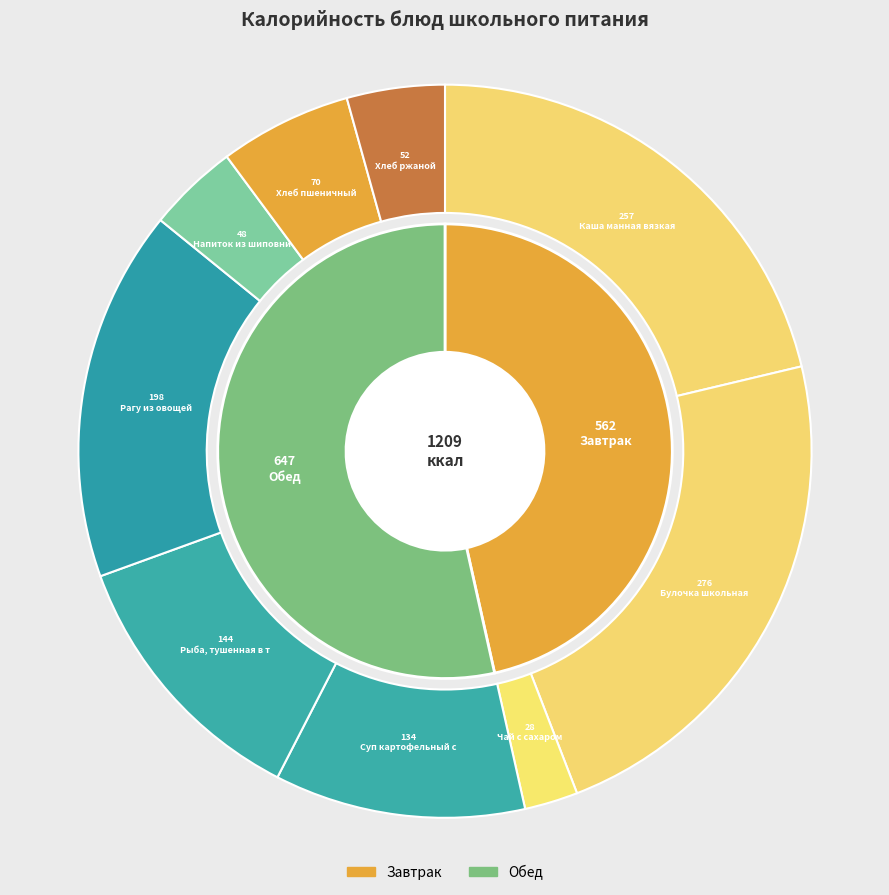

Is it true that Хлеб пшеничный is 6% of the pie?

True